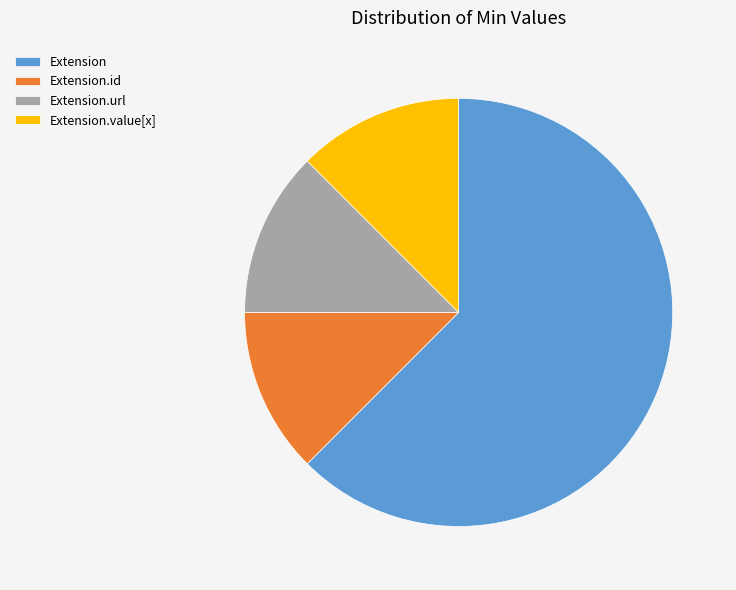

How many slices are in this pie chart?

4